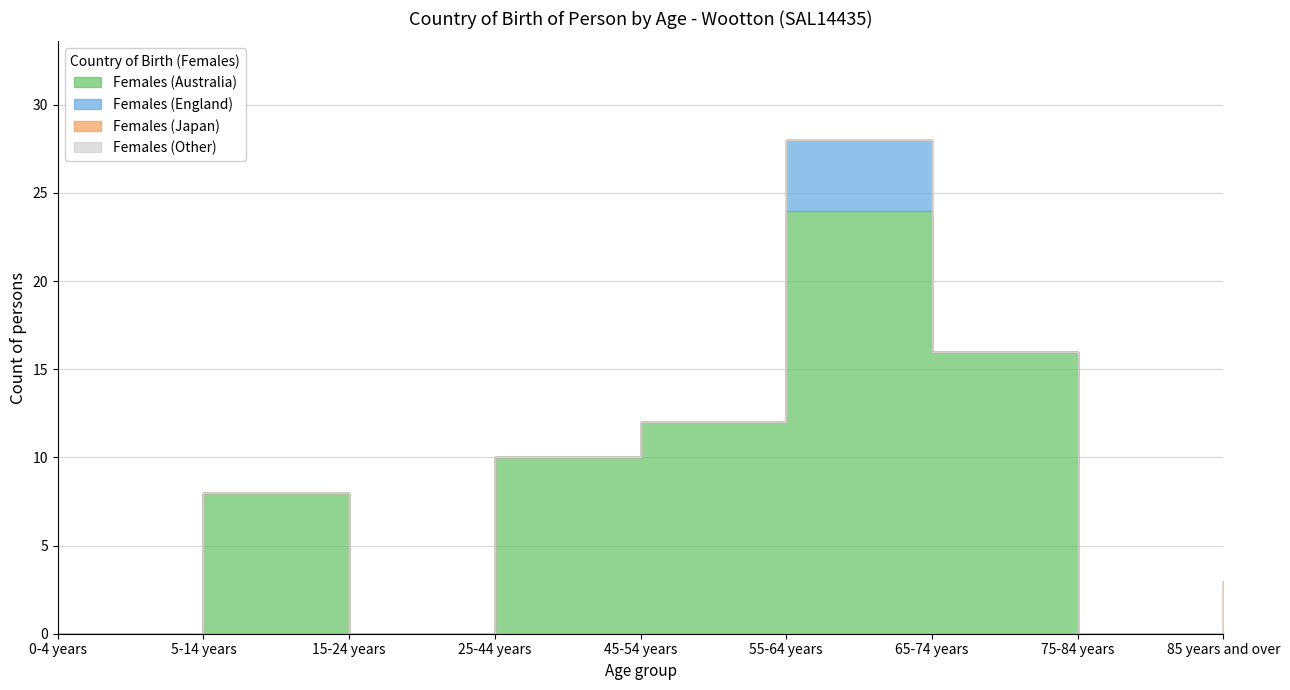

Reading right to left, what are all the values shown in this chart?

Females (Australia): 0	0	16	24	12	10	0	8	0
Females (England): 0	0	0	4	0	0	0	0	0
Females (Japan): 3	0	0	0	0	0	0	0	0
Females (Other): 0	0	0	0	0	0	0	0	0